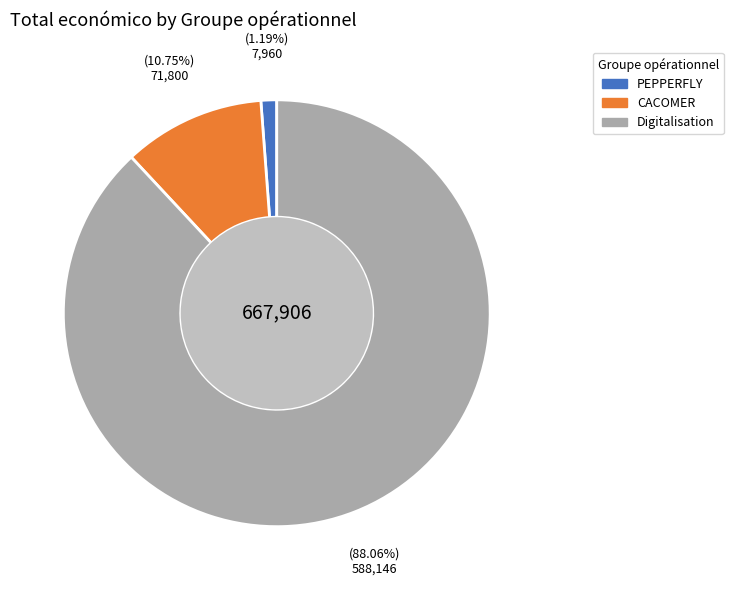

To the nearest percent, what is the average slice percentage?

33%